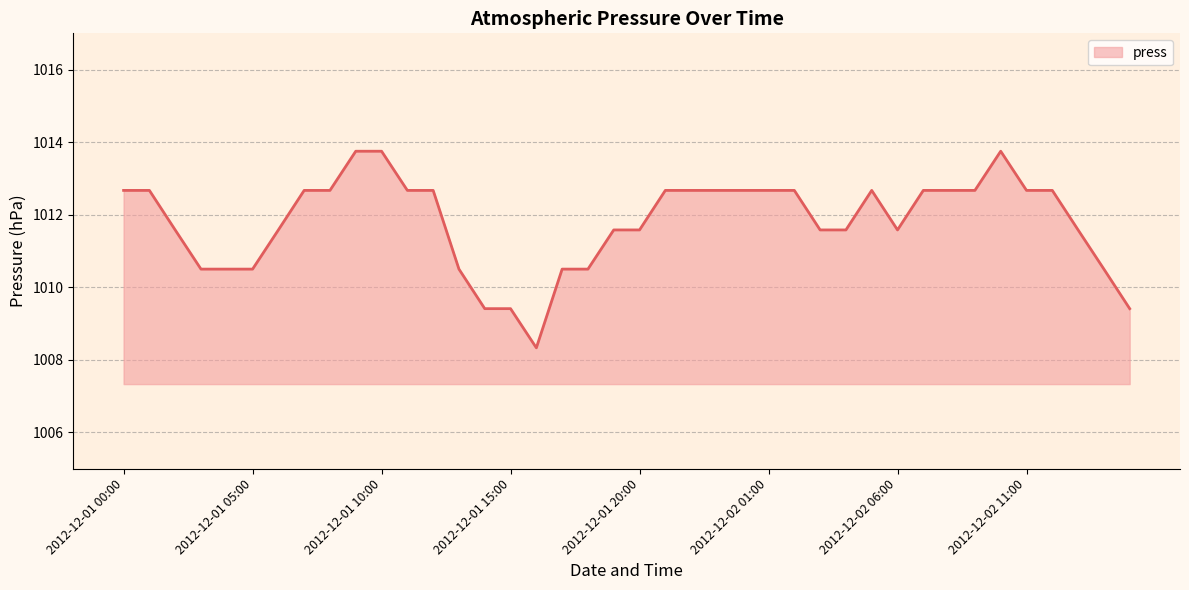

What is the greatest value displayed?

1013.8